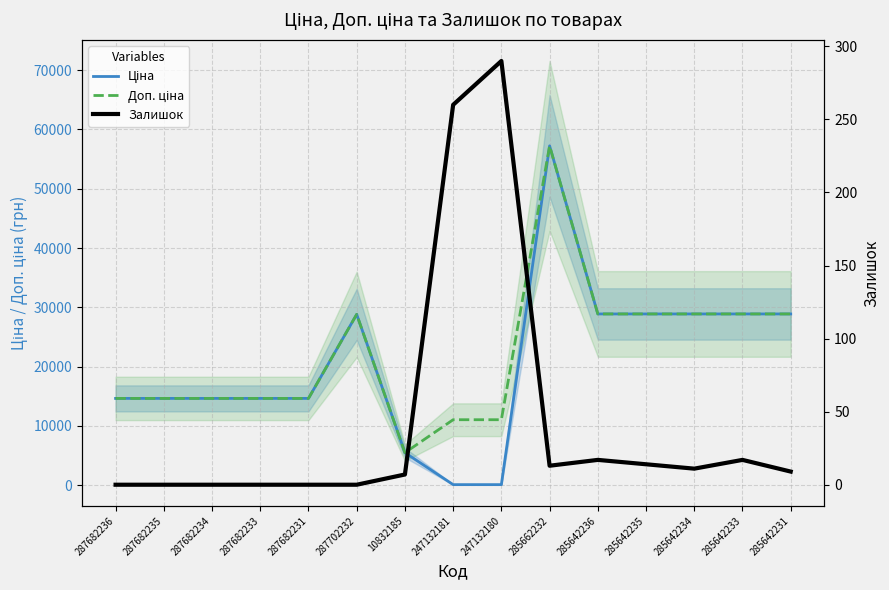

How many values in the Залишок series are below 9?

7